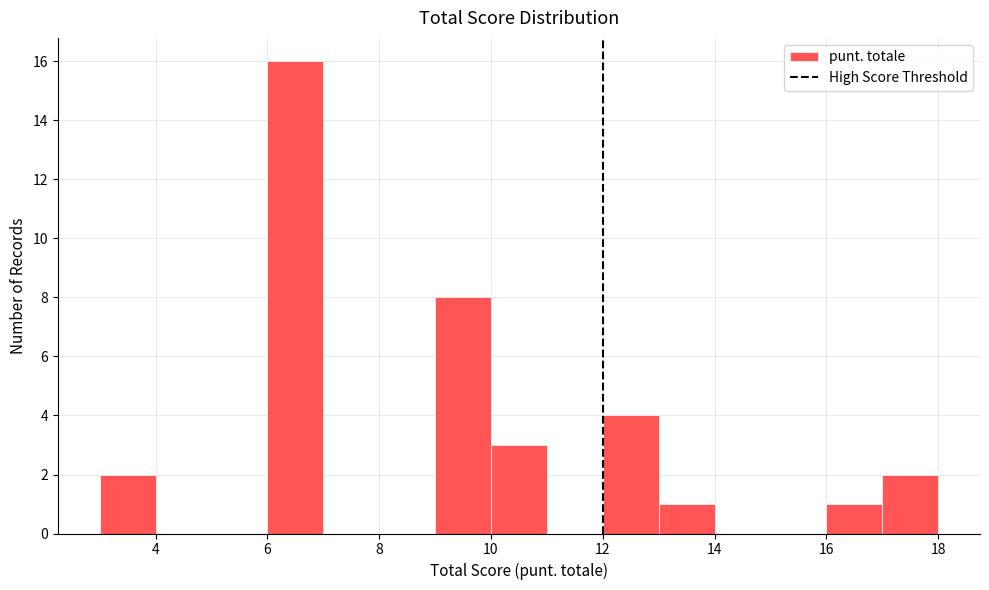

Reading left to right, transcribe this chart: for each bar, give the range it covers on the x-axis and its height. The values are not printed on the chart, so give them approximately, as read against the axis.

3 to 4: 2
4 to 5: 0
5 to 6: 0
6 to 7: 16
7 to 8: 0
8 to 9: 0
9 to 10: 8
10 to 11: 3
11 to 12: 0
12 to 13: 4
13 to 14: 1
14 to 15: 0
15 to 16: 0
16 to 17: 1
17 to 18: 2